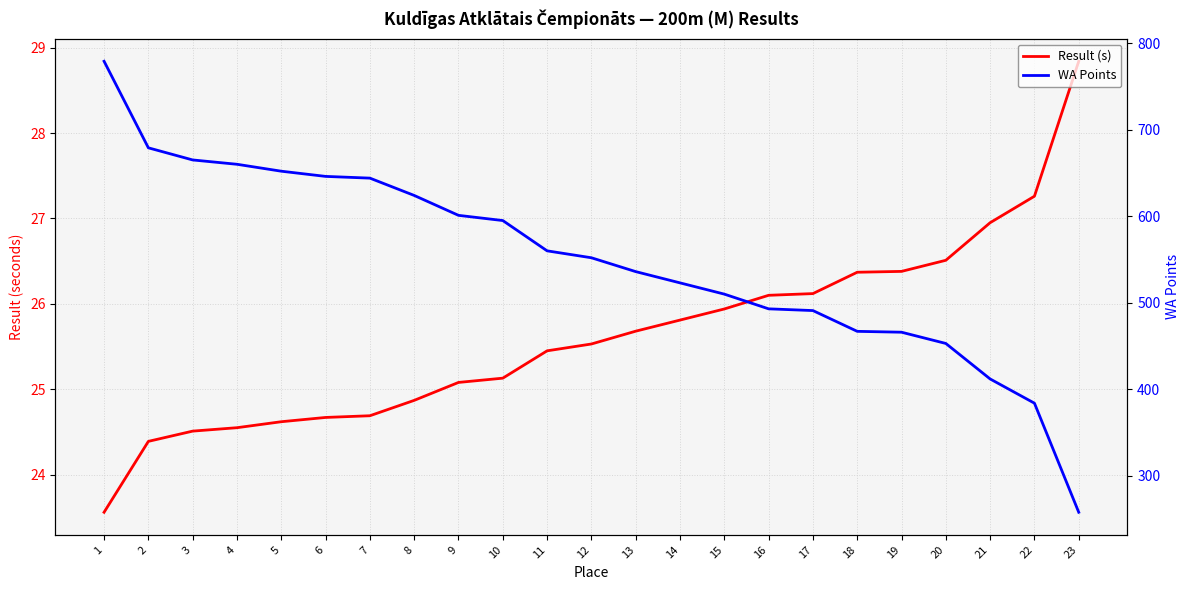

What is the highest value of the Result (s) series?

28.8